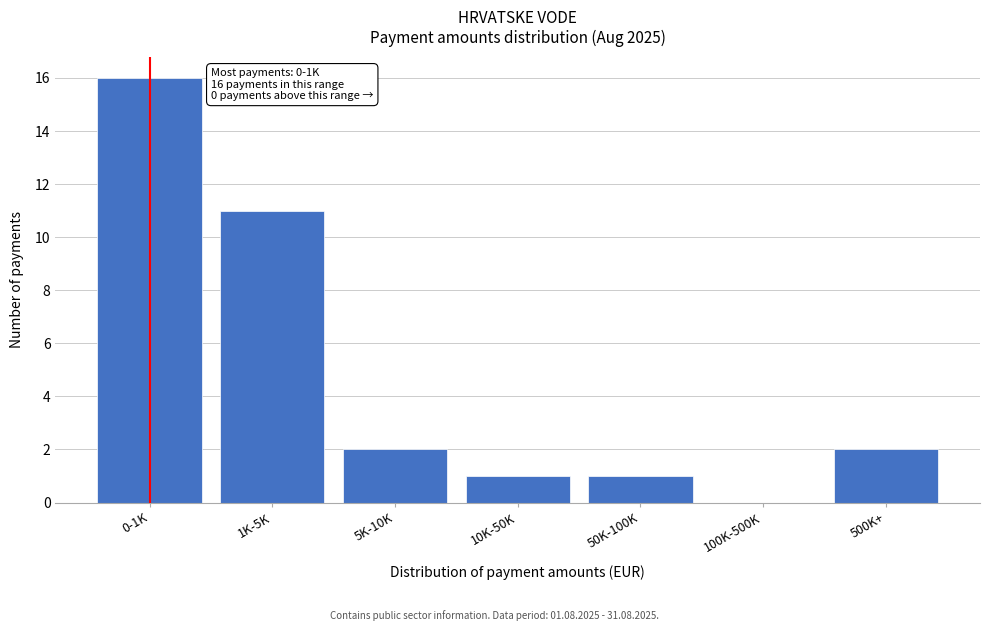

Reading left to right, transcribe all the data shown in this chart.

0-1K=16	1K-5K=11	5K-10K=2	10K-50K=1	50K-100K=1	100K-500K=0	500K+=2